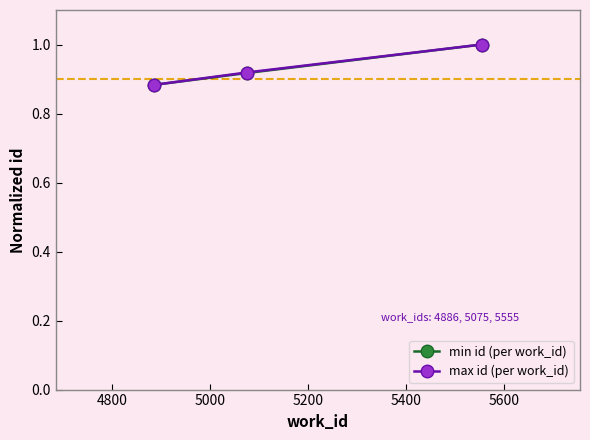

At how many categories does at least one series exceed 0?

3